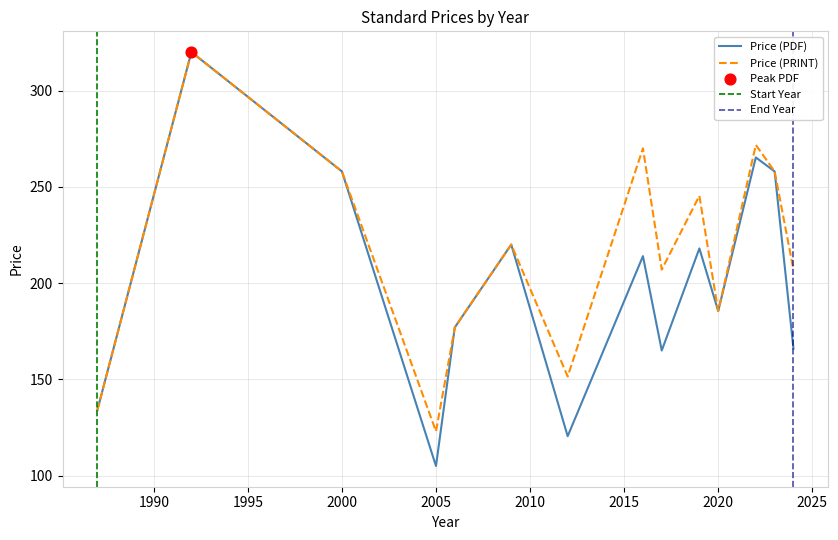

Which series reaches the maximum Y coordinate?

Price (PDF)